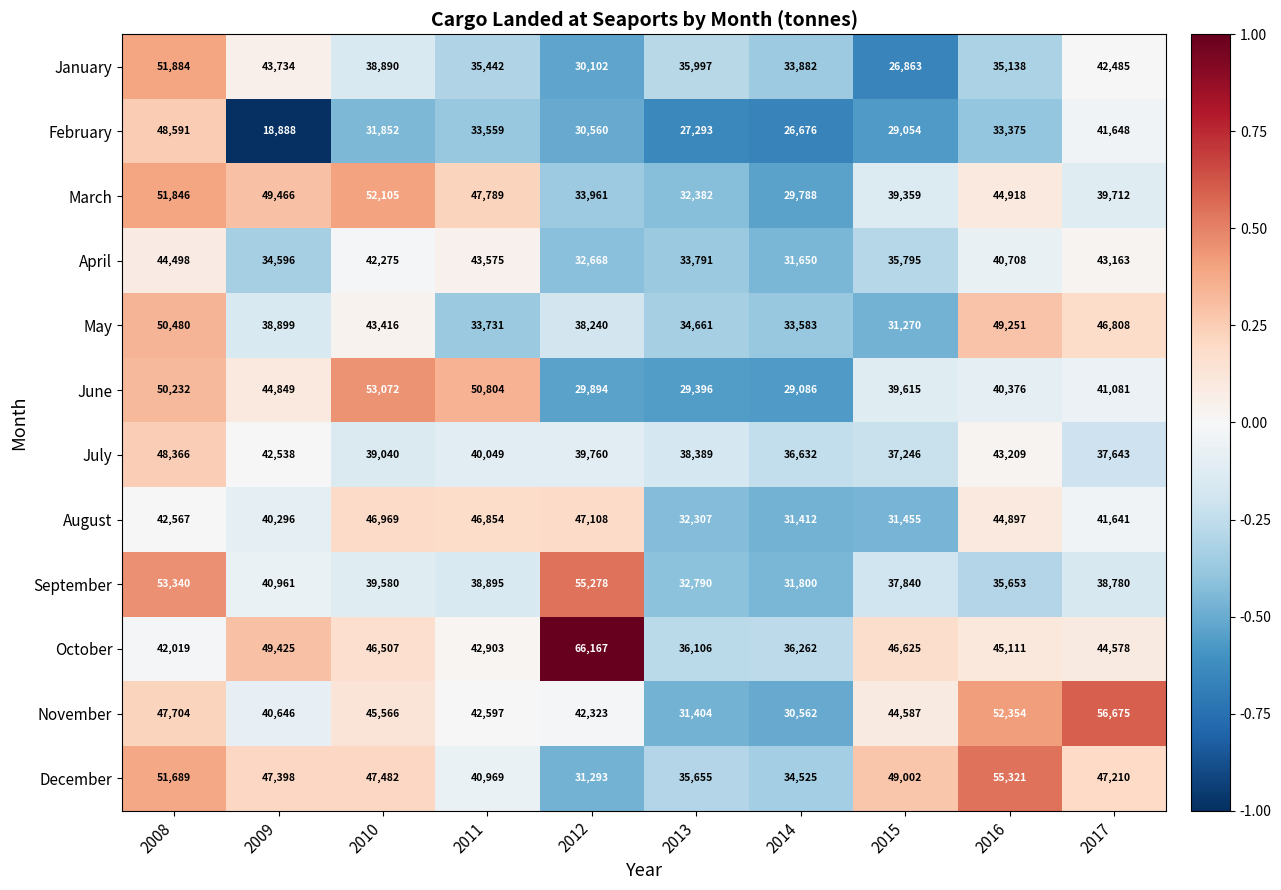

What is the greatest value displayed?

66167